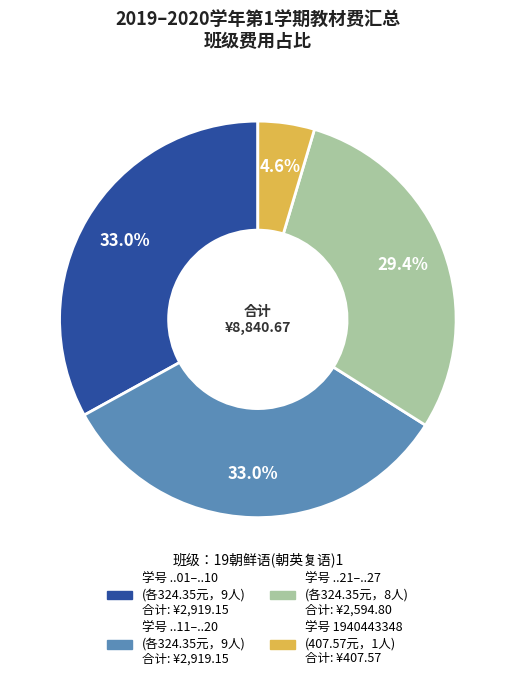

Is there a majority slice in this chart?

No